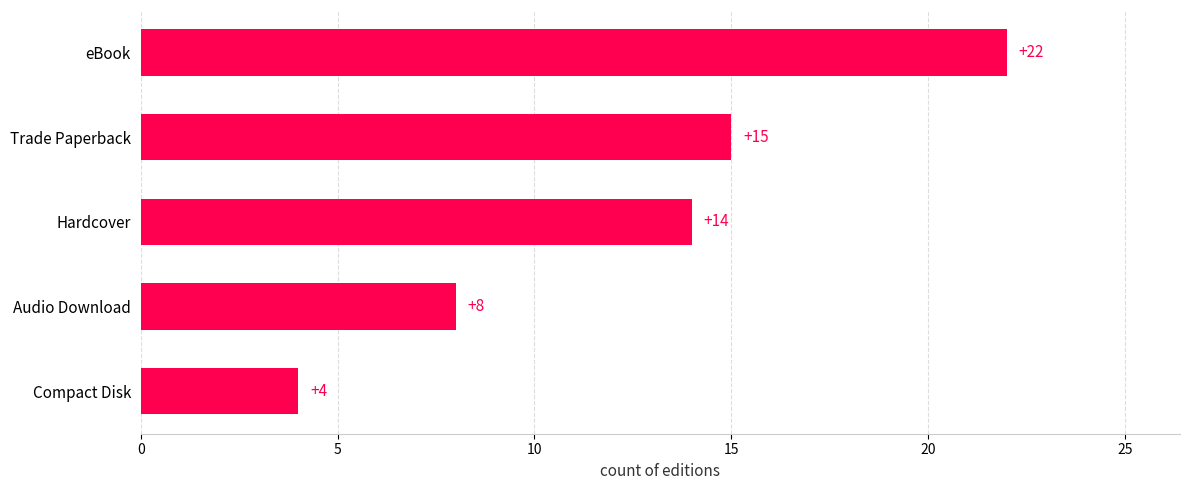

What is the change in value from Compact Disk to Audio Download?

+4